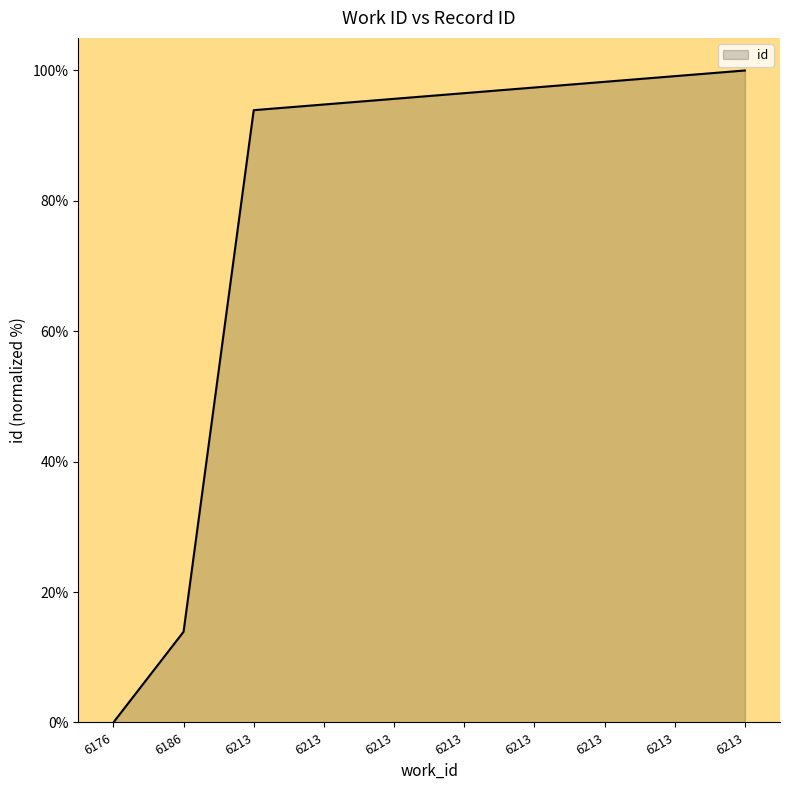

Which category has the highest value across all series?

6213